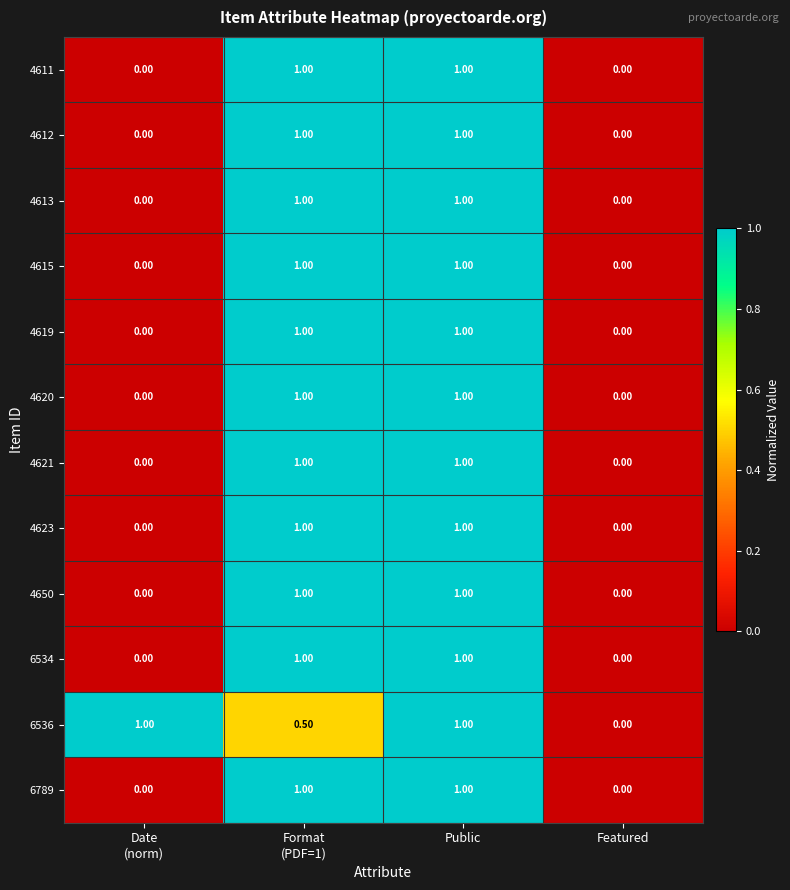

What is the spread (max minus min) of values at Format
(PDF=1)?

0.5